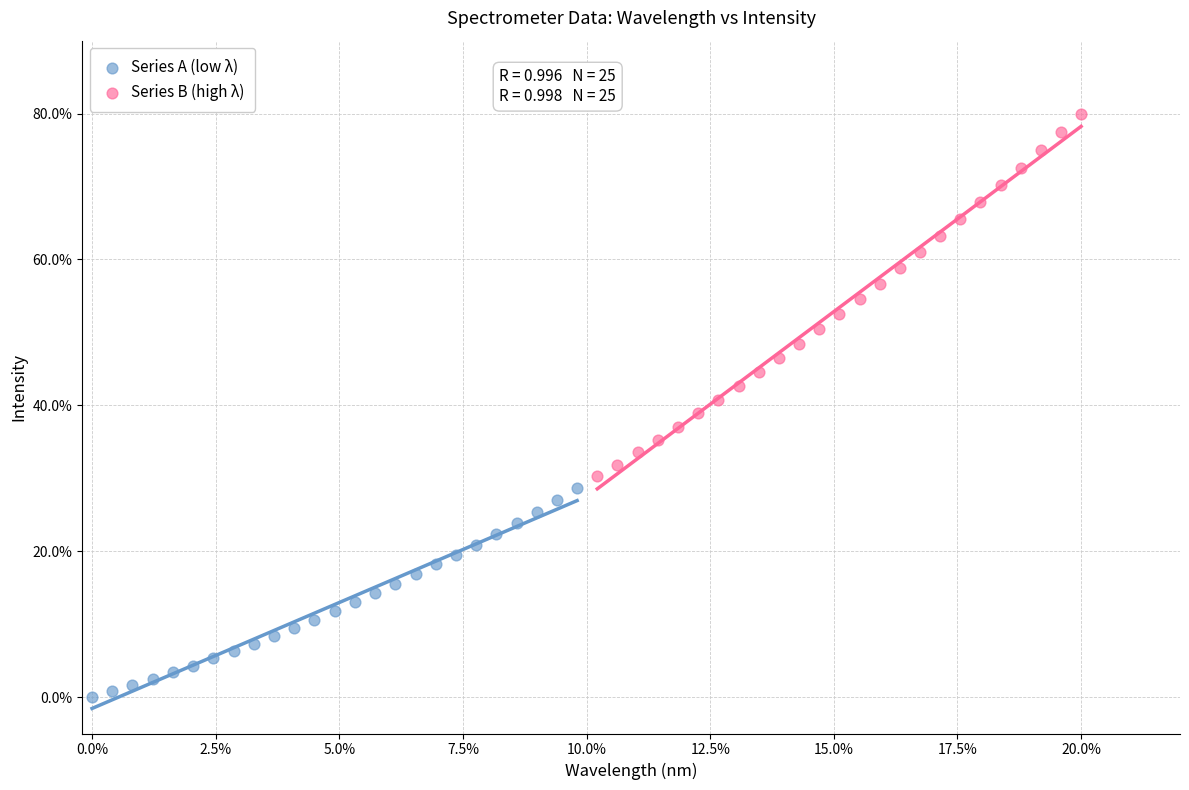

Which series has the largest Y range (max minus min)?

Series B (high λ)